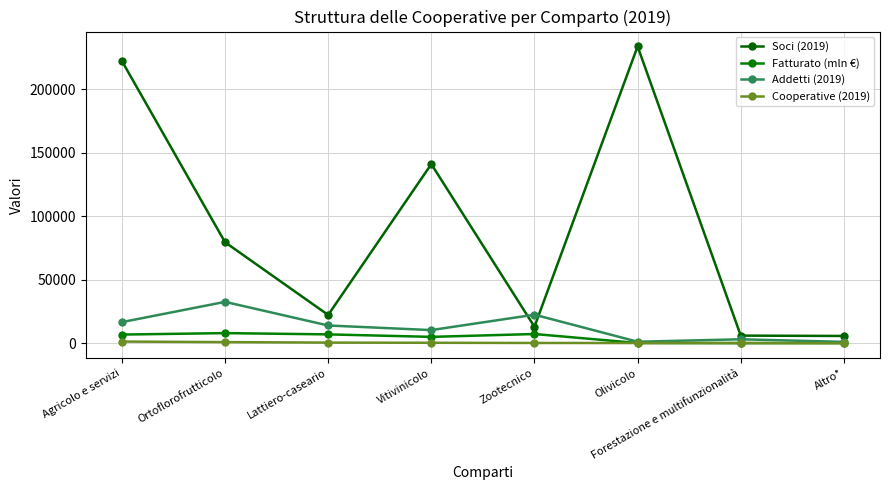

True or false: Fatturato (mln €) and Soci (2019) intersect in this chart.

False